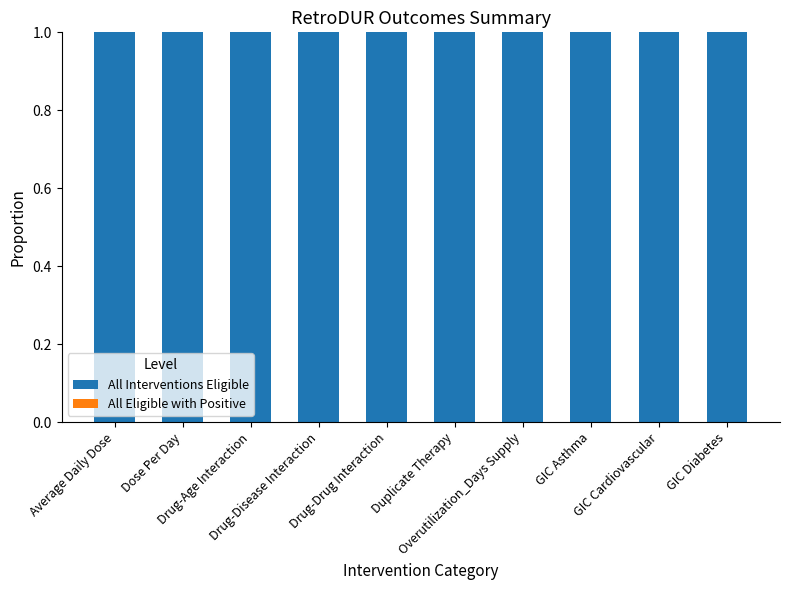

Which series has the widest spread of values?

All Eligible with Positive